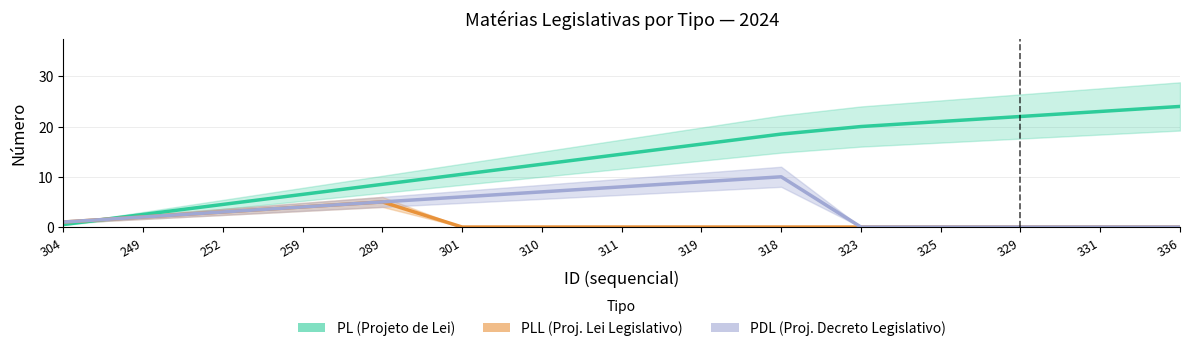

List the series in order of their overall mean, lowest first.

PLL (Proj. Lei Legislativo), PDL (Proj. Decreto Legislativo), PL (Projeto de Lei)